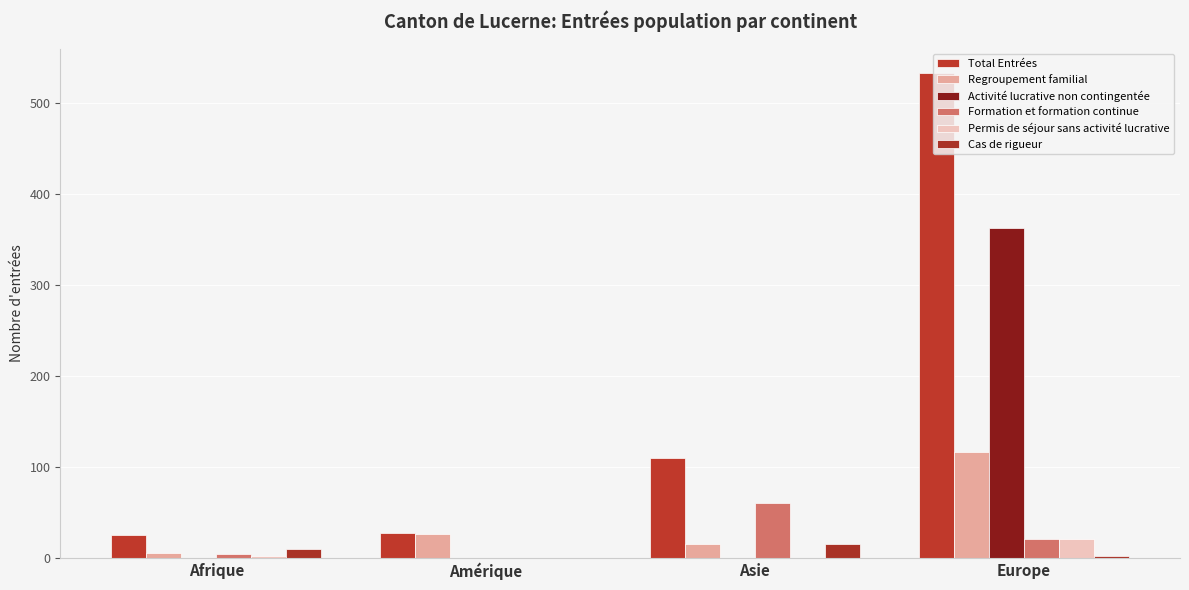

At which label does Formation et formation continue first exceed 20?

Asie